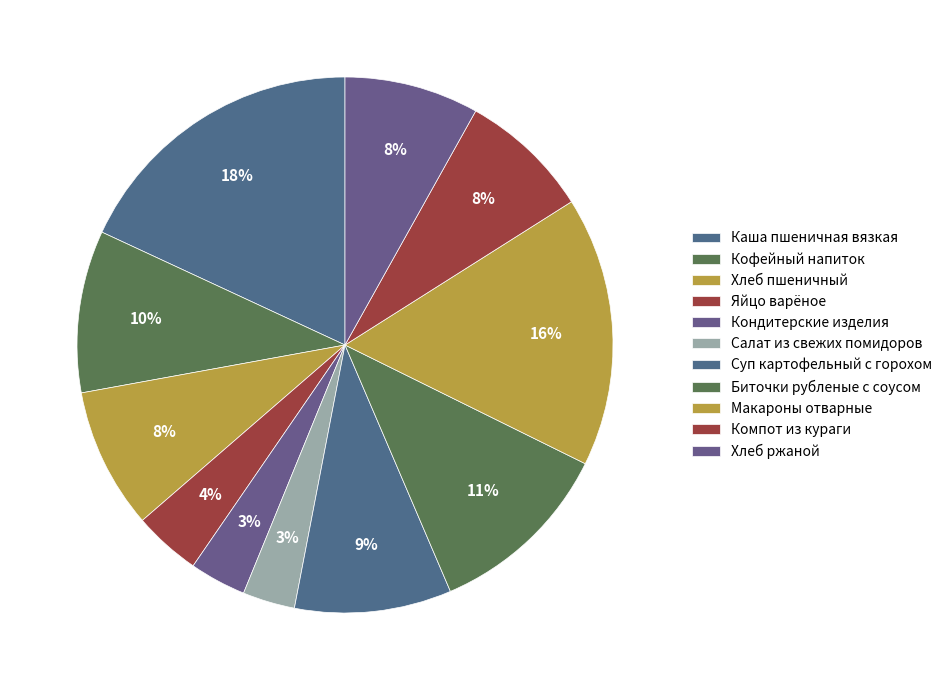

To the nearest percent, what portion does Яйцо варёное represent?

4%